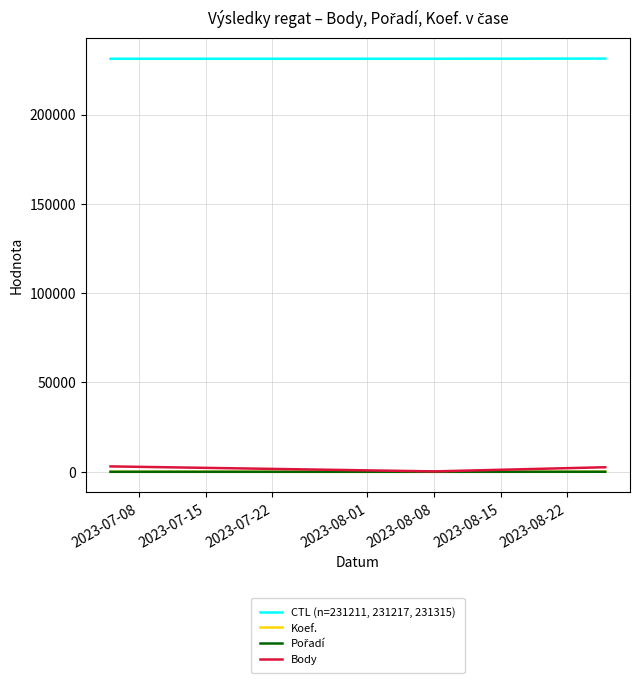

What is the greatest value displayed?

231315